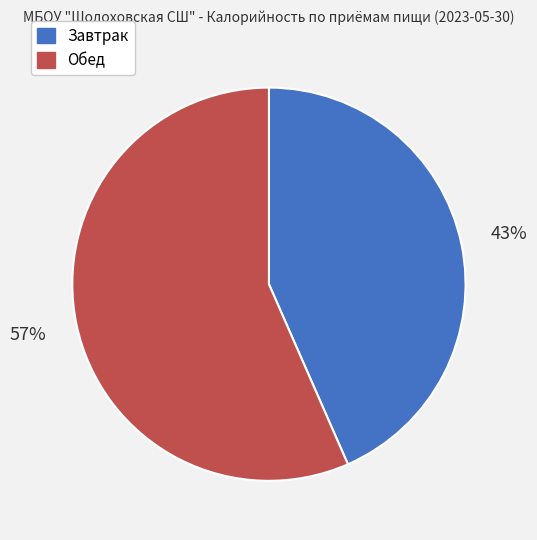

What is the largest slice in the pie chart?

Обед